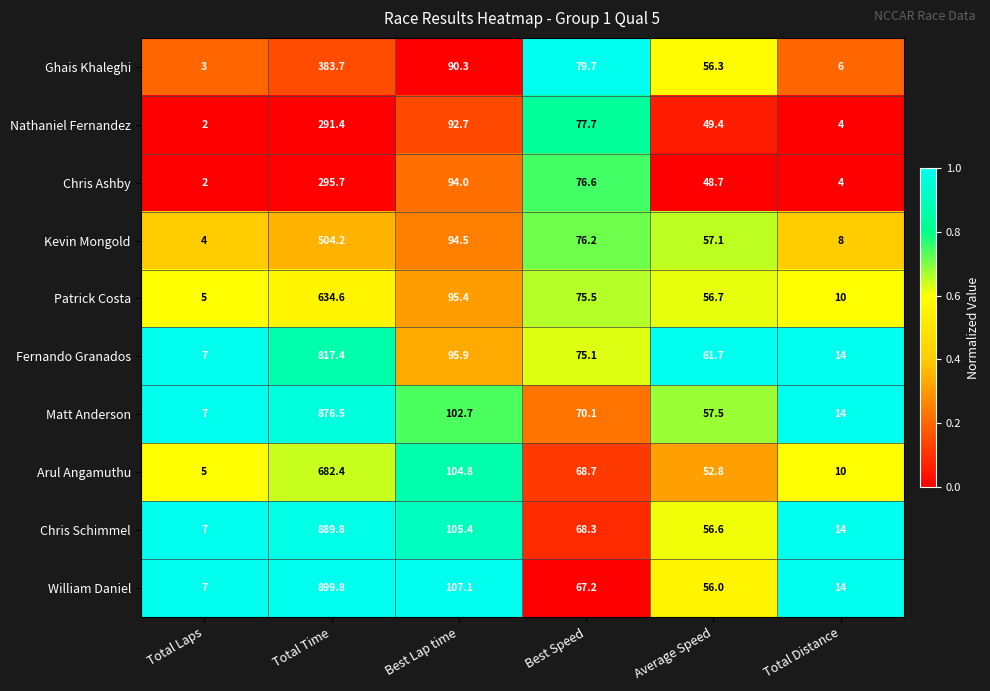

What is the difference between the maximum and minimum values in the Kevin Mongold series?

500.2